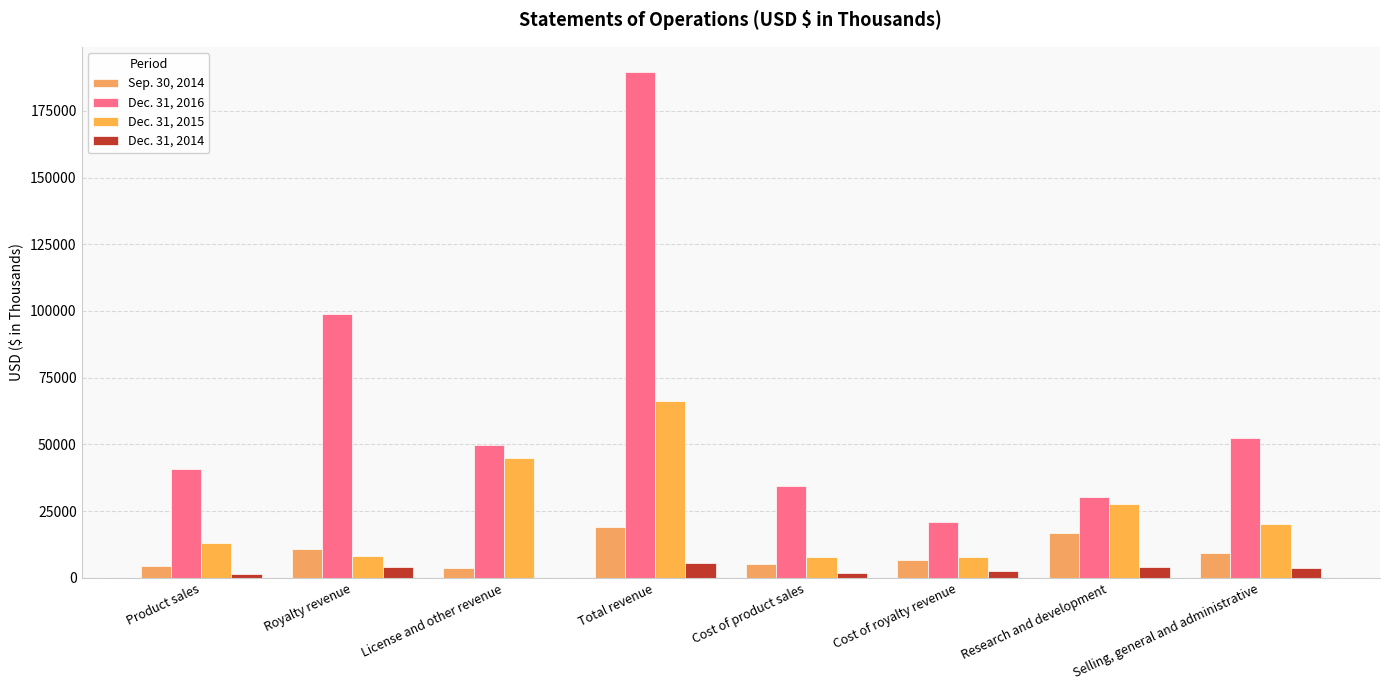

What is the value of the Dec. 31, 2016 bar at the 2nd from the left?

99040